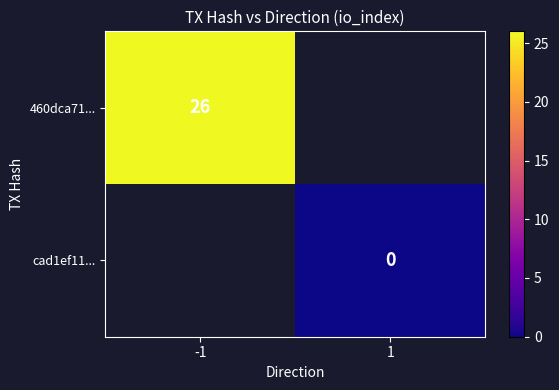

How many data points does each series have?

2